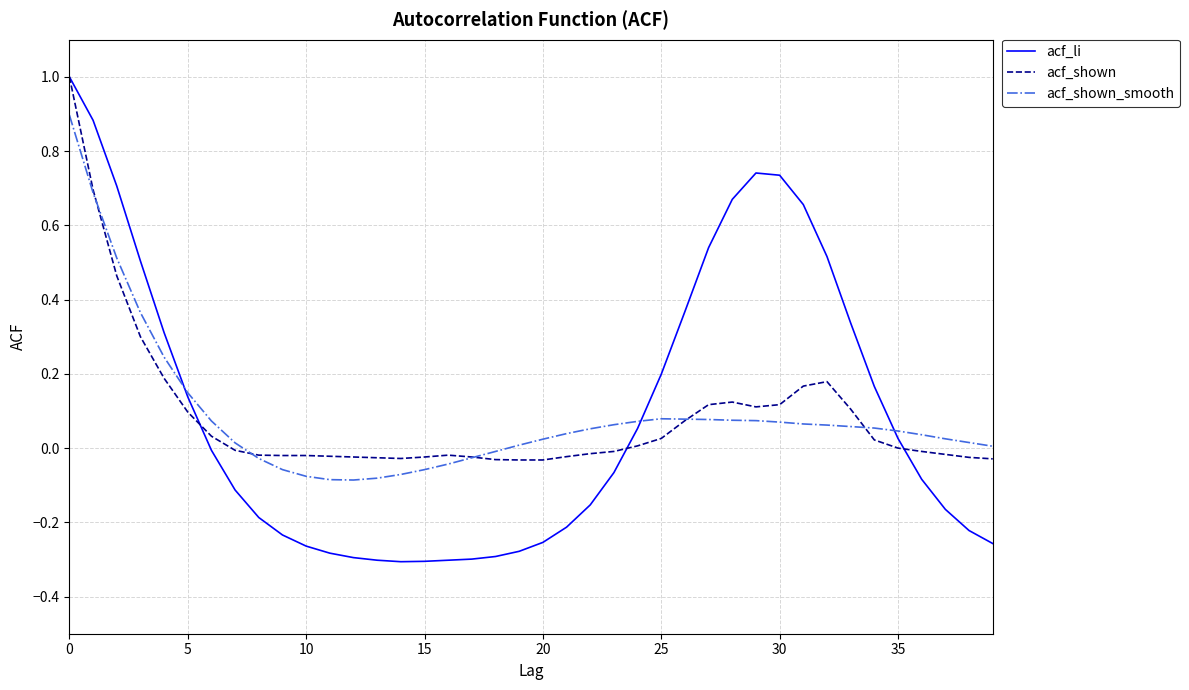

Which series has the largest range (max minus min)?

acf_li